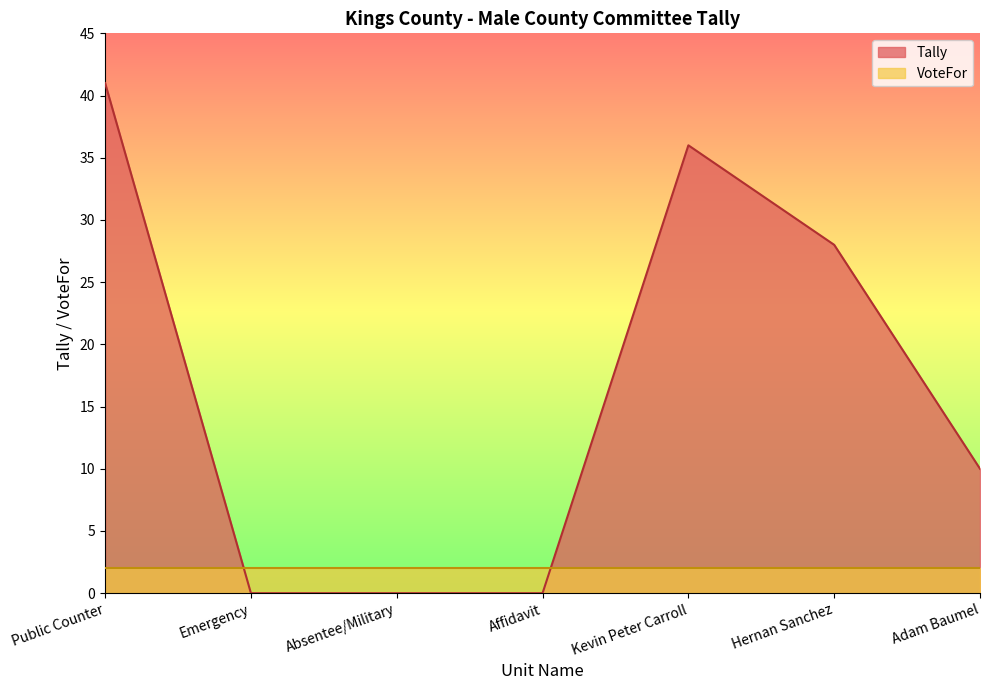

How many lines are shown in the chart?

2